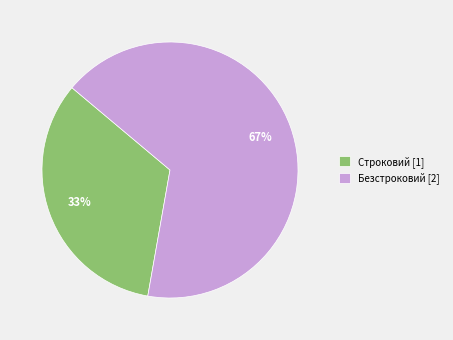

Which slice is the smallest?

Строковий